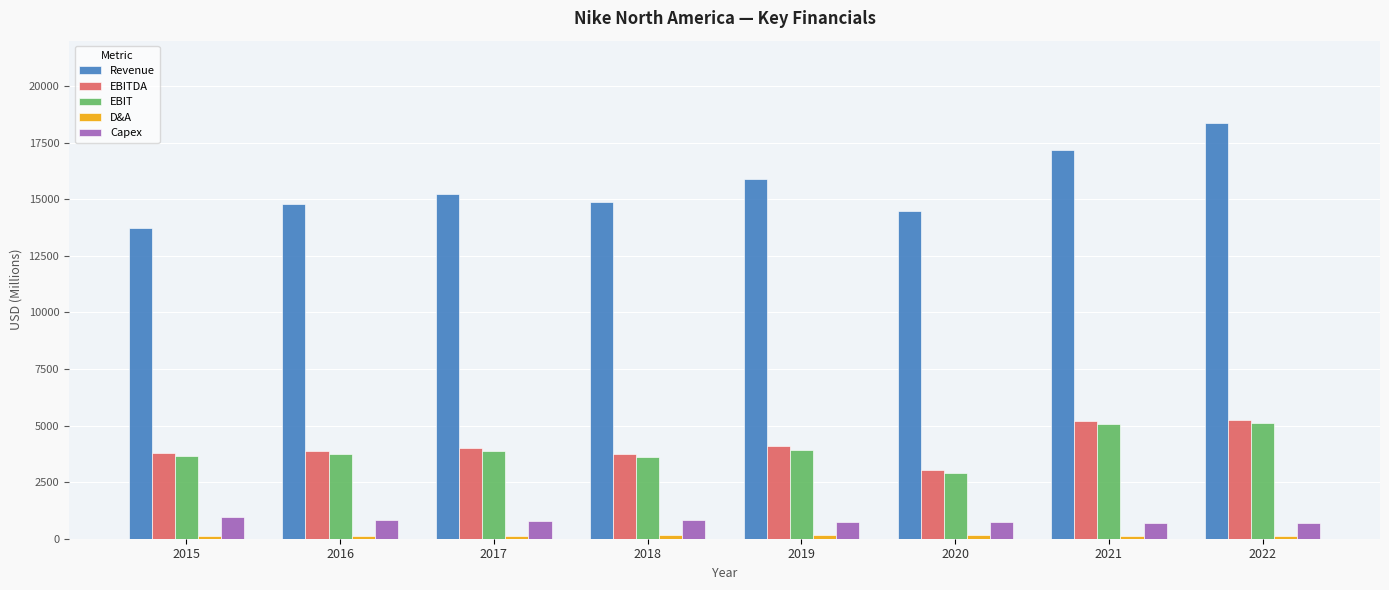

At which label does Revenue reach its minimum?

2015